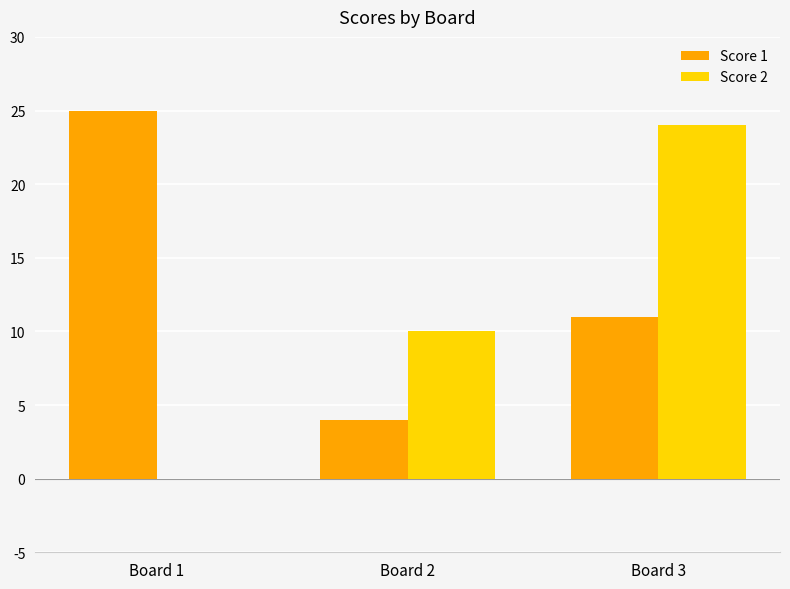

What is the greatest value displayed?

25